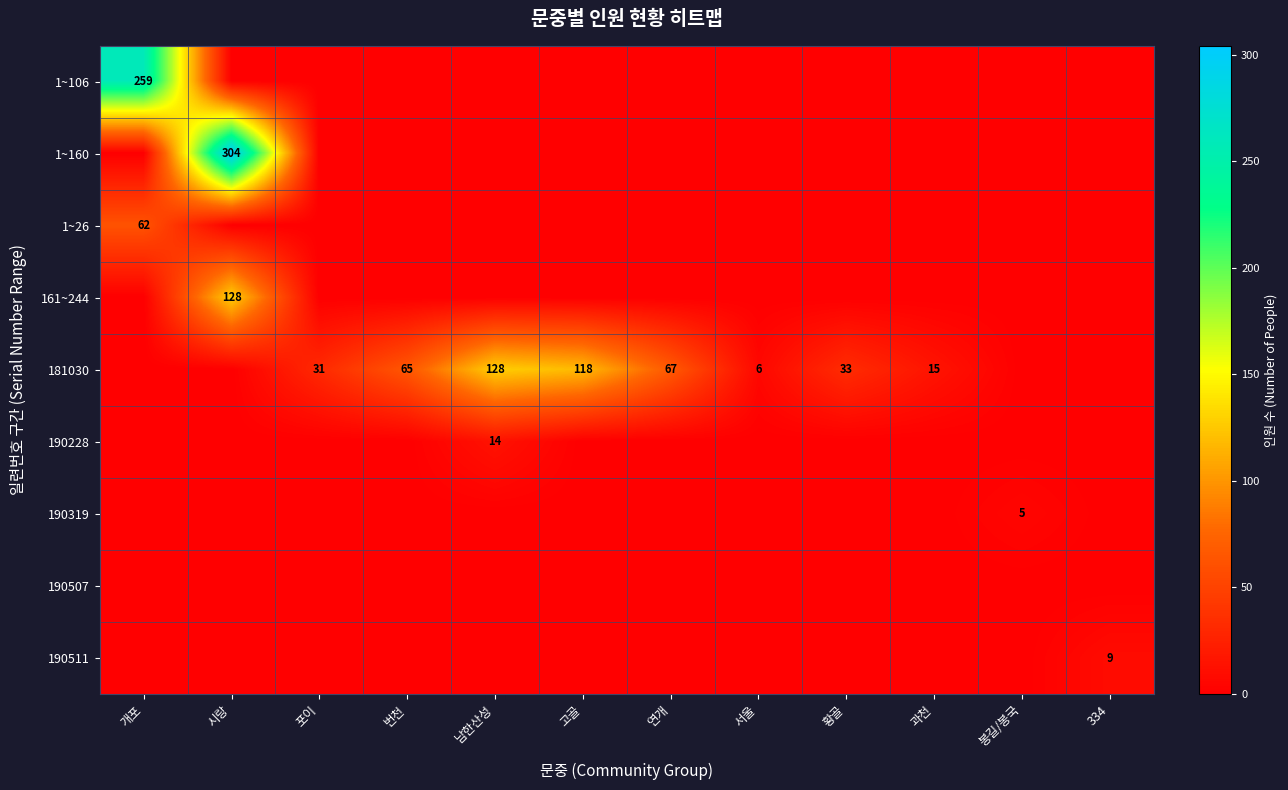

The 1~106 series shows 139 at 개포. True or false?

False